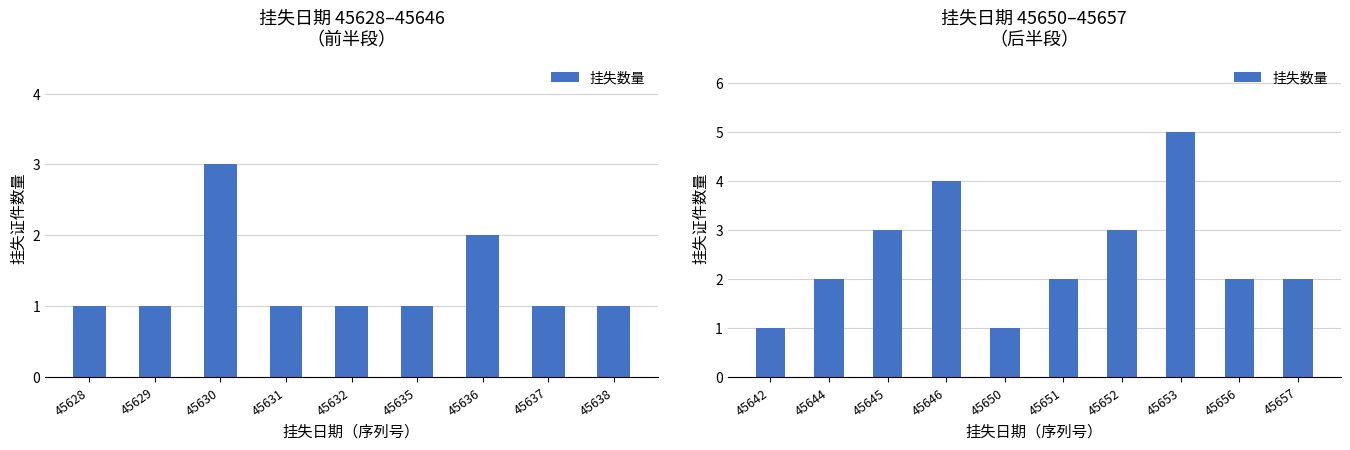

What is the value of the 6th bar from the left?

2